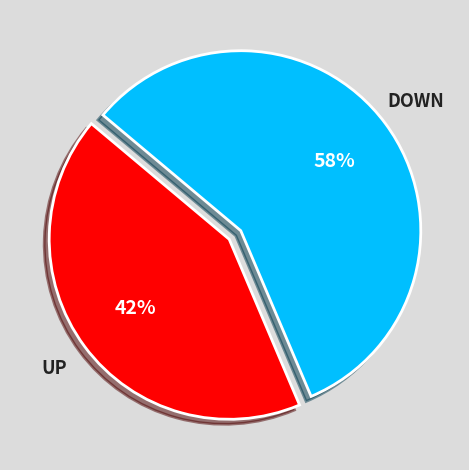

Is there a majority slice in this chart?

Yes